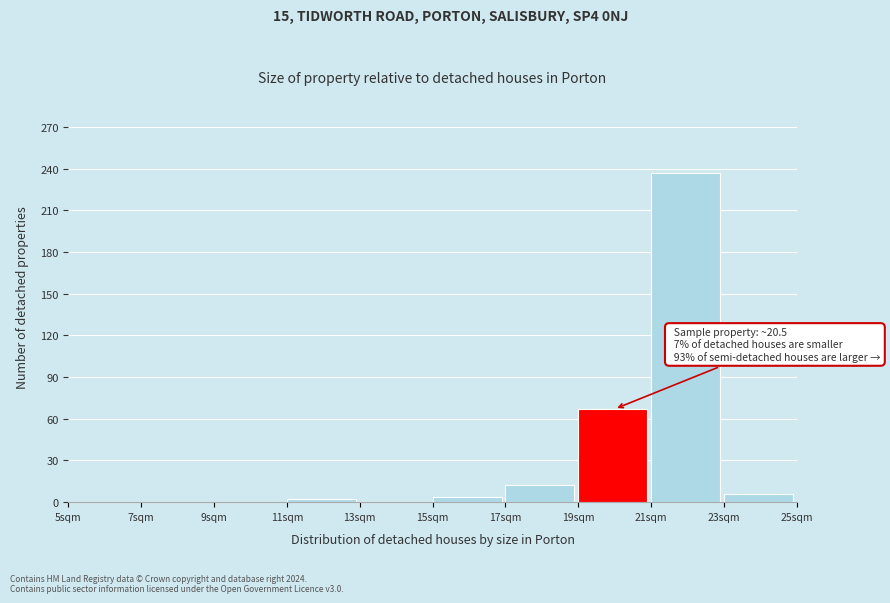

Which range on the x-axis has the tallest bar?

21 to 23